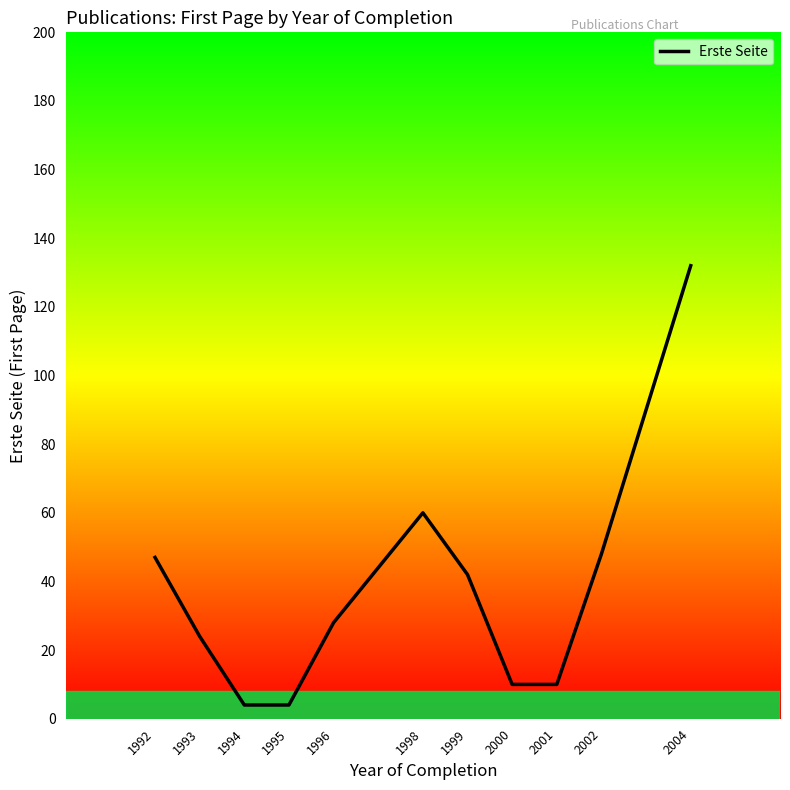

Does the chart display data point markers on the line(s)?

No